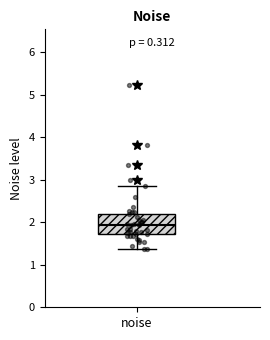

Read this box plot against the y-axis: the position of the median line, the range covered by the box, and the ends of both whiskers. The values are not printed on the chart, so give them approximately, as read against the axis.

median 1.9, box 1.7 to 2.2, whiskers 1.4 to 2.8